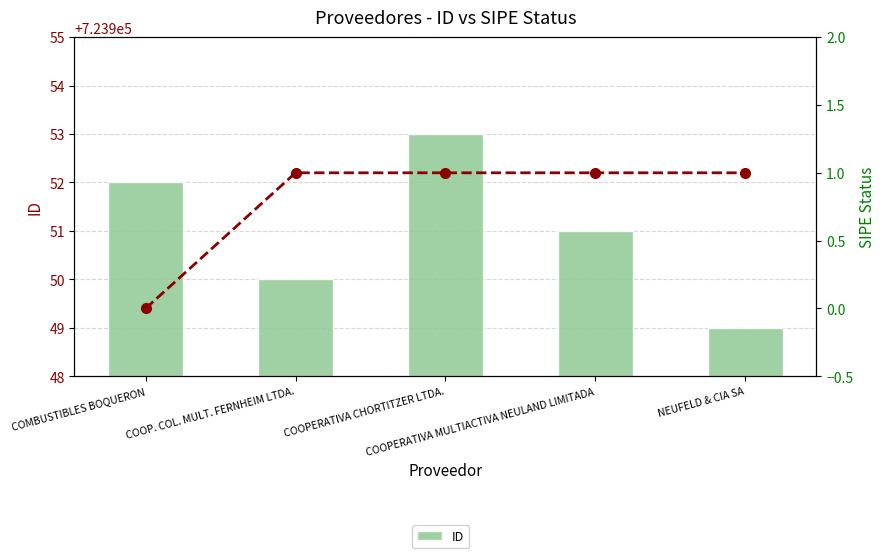

Reading left to right, extract all data points from this chart.

723952	723950	723953	723951	723949